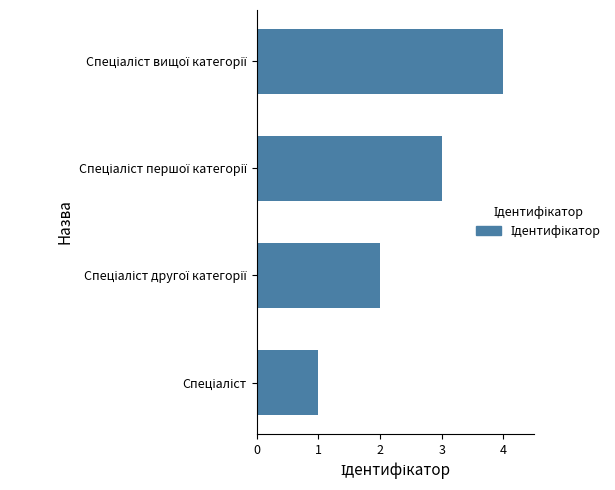

What is the difference between the maximum and minimum values?

3